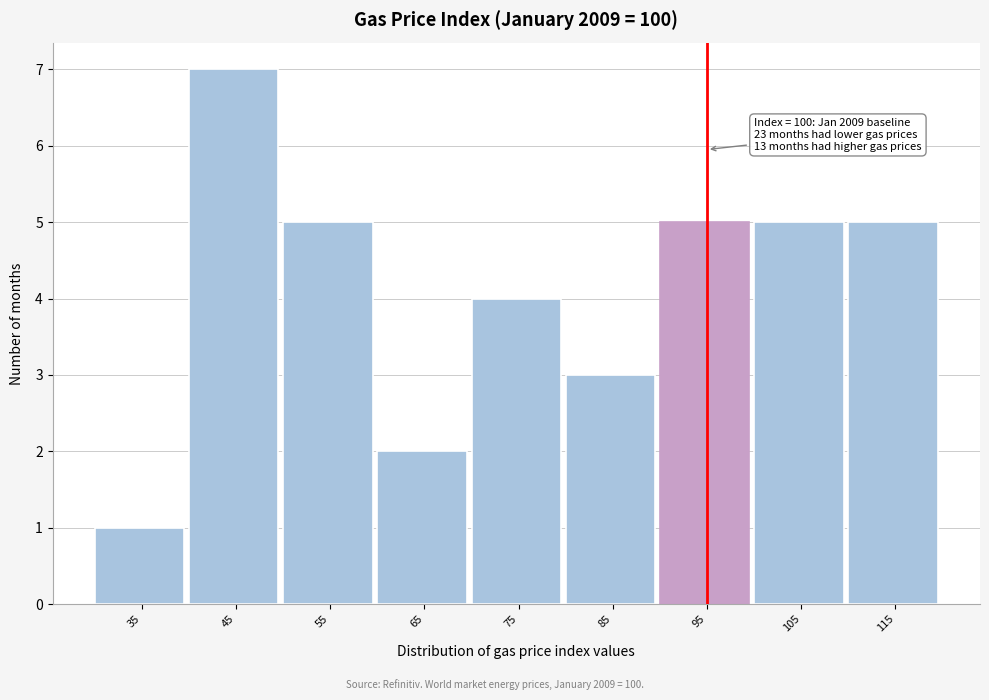

Reading left to right, what are all the values shown in this chart?

1	7	5	2	4	3	5	5	5